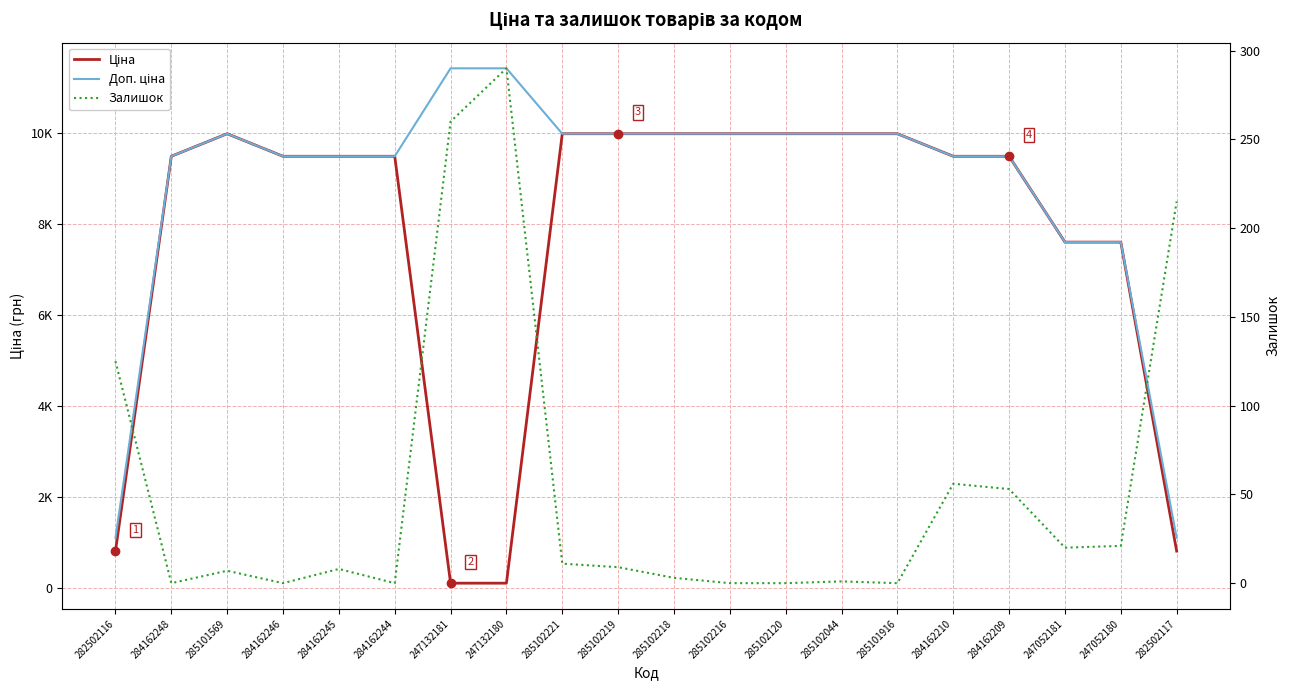

What is the label of the 1st point from the left?

282502116